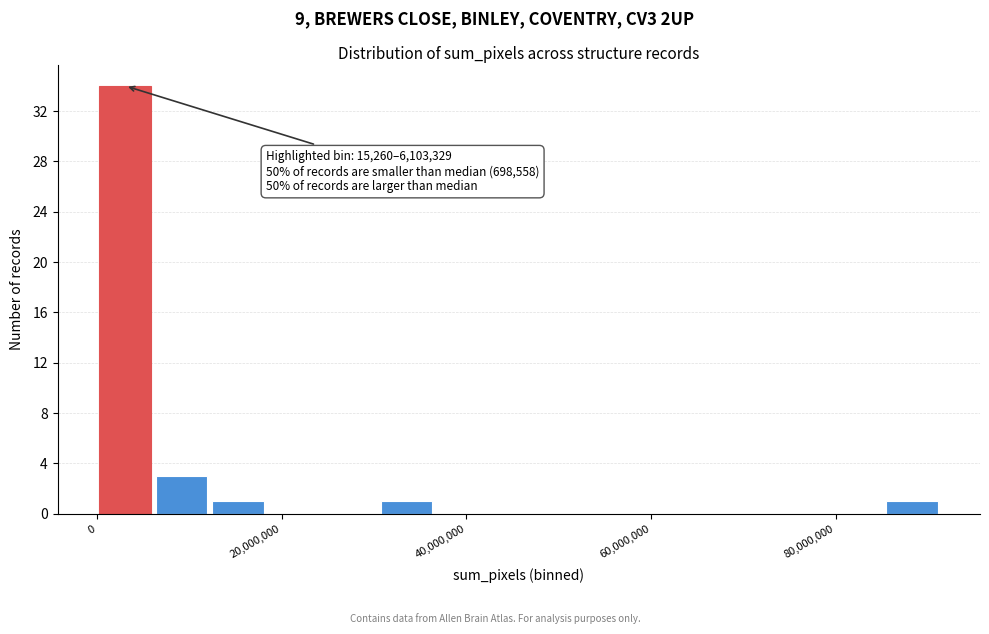

Read against the x-axis, roughly where is the centre of the tallest bar?

4000000